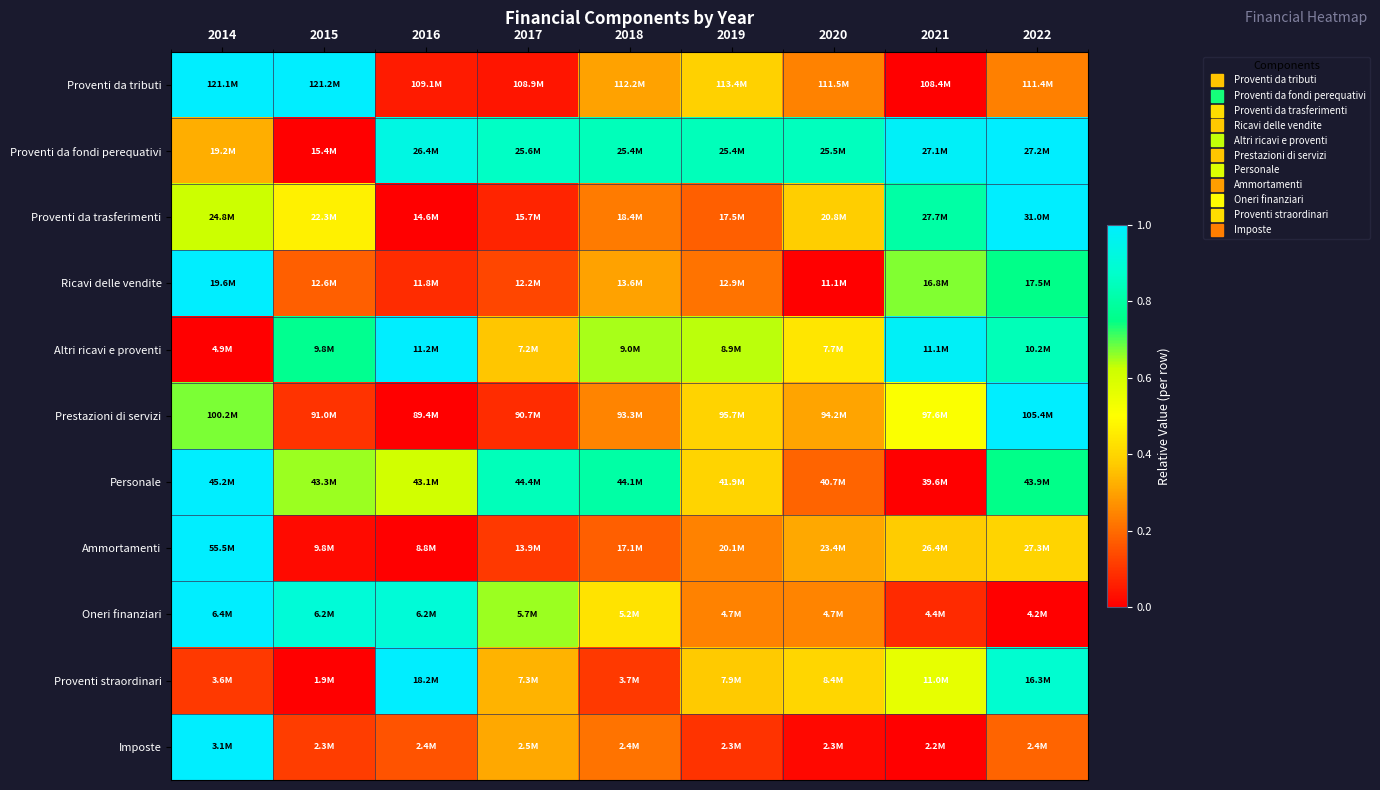

Reading left to right, extract all data points from this chart.

Proventi da tributi: 2014=1.0	2015=1.0	2016=0.1	2017=0.0	2018=0.3	2019=0.4	2020=0.2	2021=0.0	2022=0.2
Proventi da fondi perequativi: 2014=0.3	2015=0.0	2016=0.9	2017=0.9	2018=0.8	2019=0.8	2020=0.8	2021=1.0	2022=1.0
Proventi da trasferimenti: 2014=0.6	2015=0.5	2016=0.0	2017=0.1	2018=0.2	2019=0.2	2020=0.4	2021=0.8	2022=1.0
Ricavi delle vendite: 2014=1.0	2015=0.2	2016=0.1	2017=0.1	2018=0.3	2019=0.2	2020=0.0	2021=0.7	2022=0.8
Altri ricavi e proventi: 2014=0.0	2015=0.8	2016=1.0	2017=0.4	2018=0.6	2019=0.6	2020=0.4	2021=1.0	2022=0.8
Prestazioni di servizi: 2014=0.7	2015=0.1	2016=0.0	2017=0.1	2018=0.2	2019=0.4	2020=0.3	2021=0.5	2022=1.0
Personale: 2014=1.0	2015=0.7	2016=0.6	2017=0.8	2018=0.8	2019=0.4	2020=0.2	2021=0.0	2022=0.8
Ammortamenti: 2014=1.0	2015=0.0	2016=0.0	2017=0.1	2018=0.2	2019=0.2	2020=0.3	2021=0.4	2022=0.4
Oneri finanziari: 2014=1.0	2015=0.9	2016=0.9	2017=0.7	2018=0.4	2019=0.2	2020=0.2	2021=0.1	2022=0.0
Proventi straordinari: 2014=0.1	2015=0.0	2016=1.0	2017=0.3	2018=0.1	2019=0.4	2020=0.4	2021=0.6	2022=0.9
Imposte: 2014=1.0	2015=0.1	2016=0.2	2017=0.3	2018=0.2	2019=0.1	2020=0.0	2021=0.0	2022=0.2